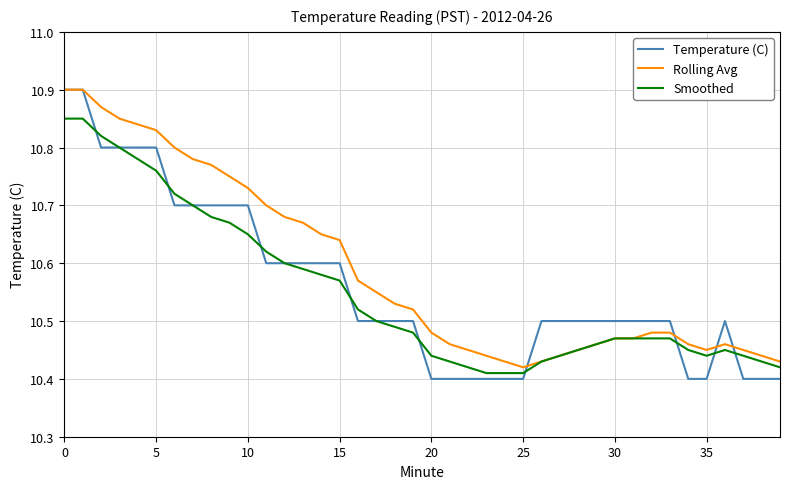

Which series has the largest total across all categories?

Rolling Avg